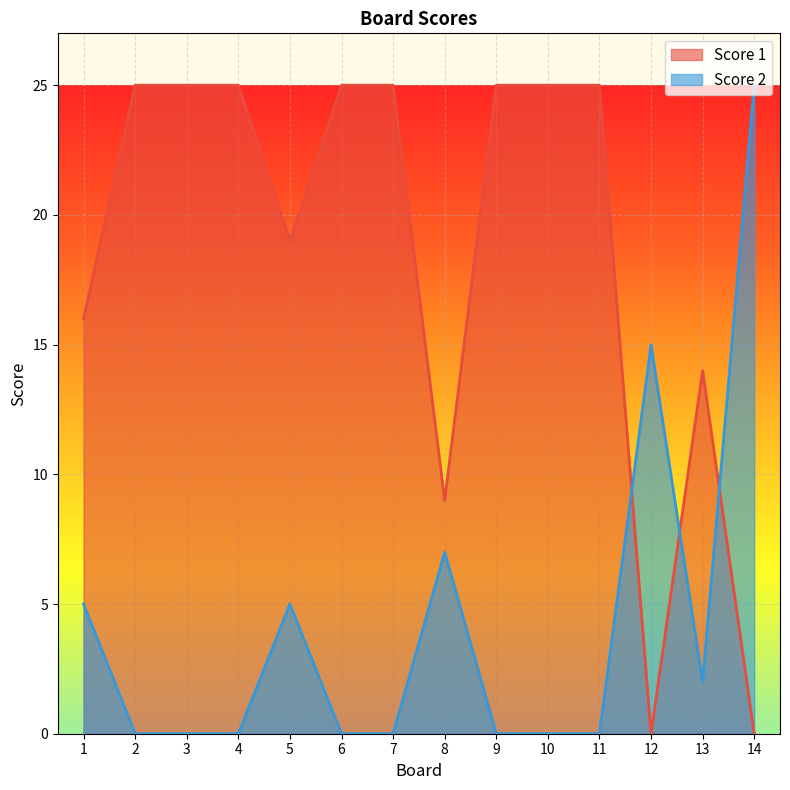

Where do Score 1 and Score 2 first cross each other?

11 and 12